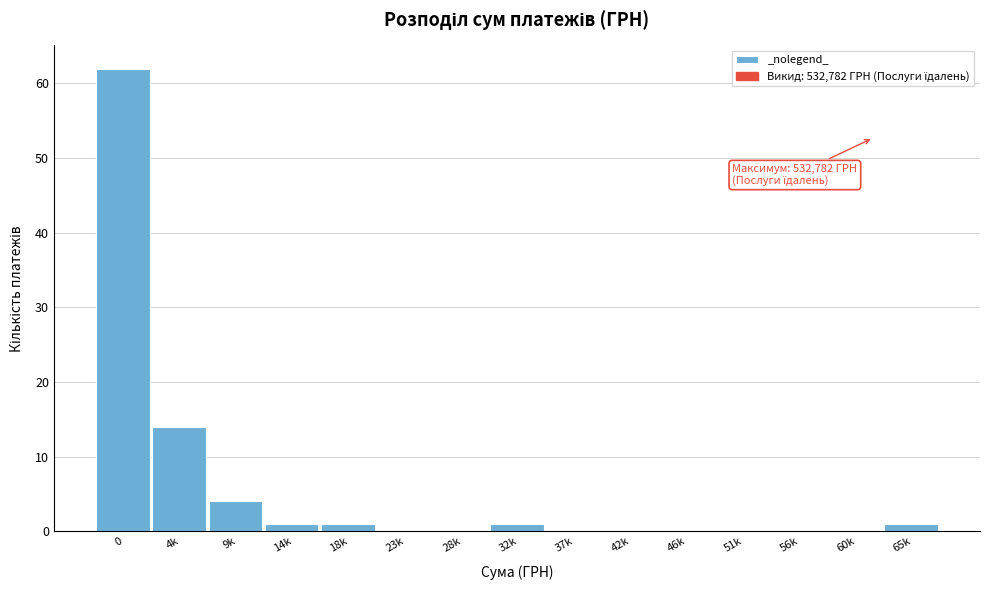

Reading left to right, transcribe all the data shown in this chart.

0=62	4k=14	9k=4	14k=1	18k=1	23k=0	28k=0	32k=1	37k=0	42k=0	46k=0	51k=0	56k=0	60k=0	65k=1